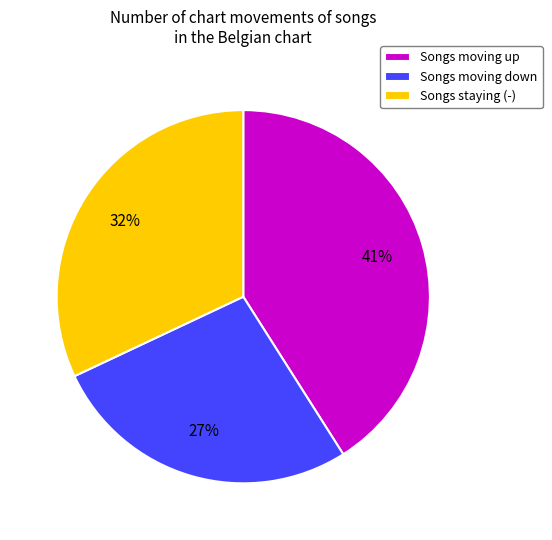

To the nearest percent, what is the difference between the largest and smallest slice percentages?

14%